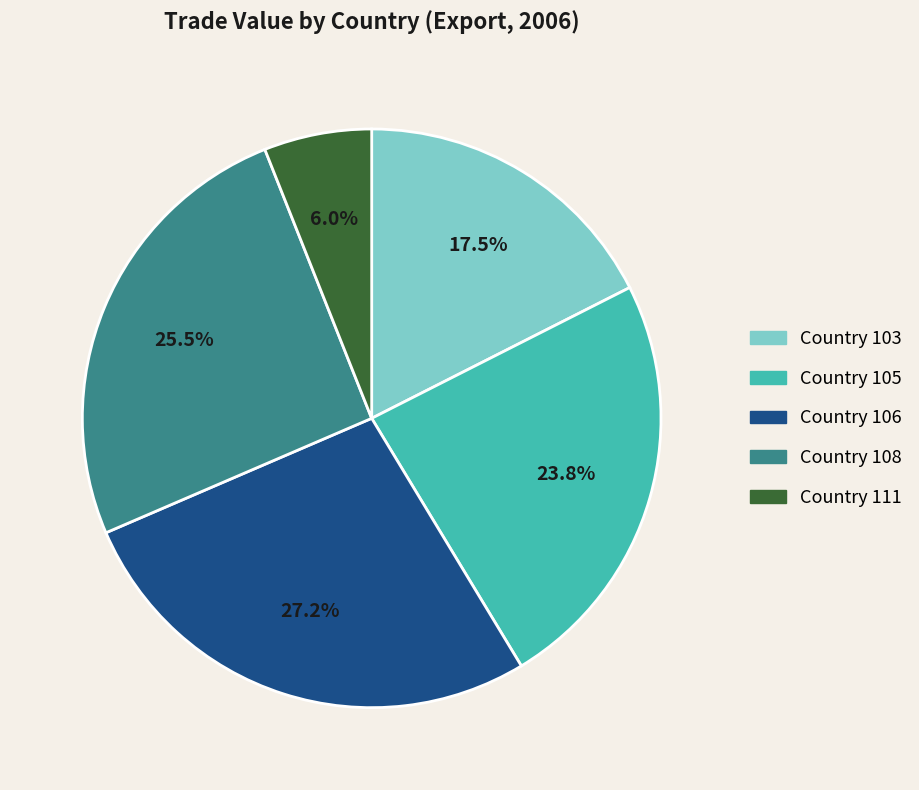

Is there any slice that represents more than half of the pie?

No